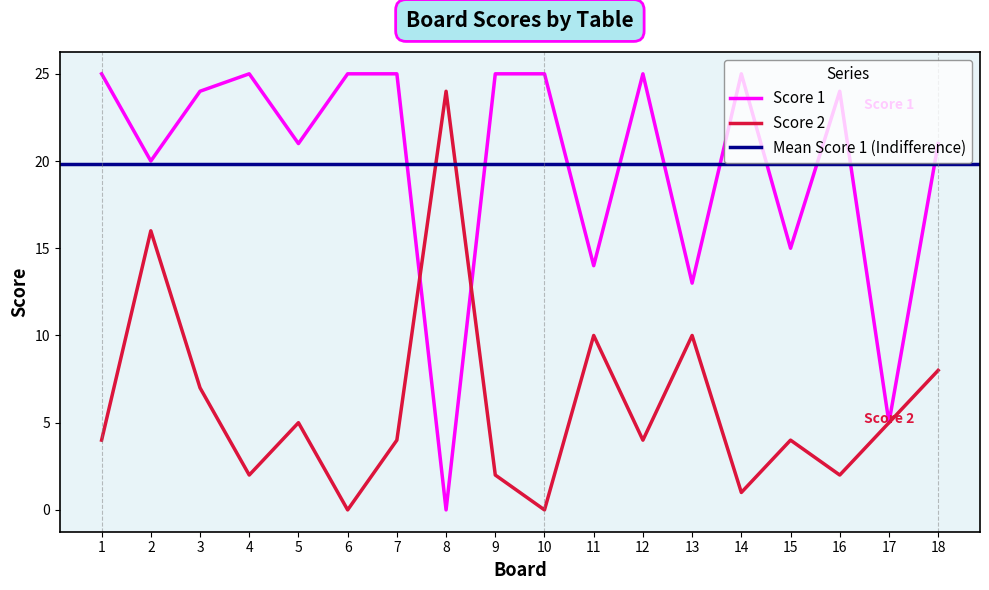

Is the value of Score 1 at 8 greater than the value of Score 2 at 14?

No